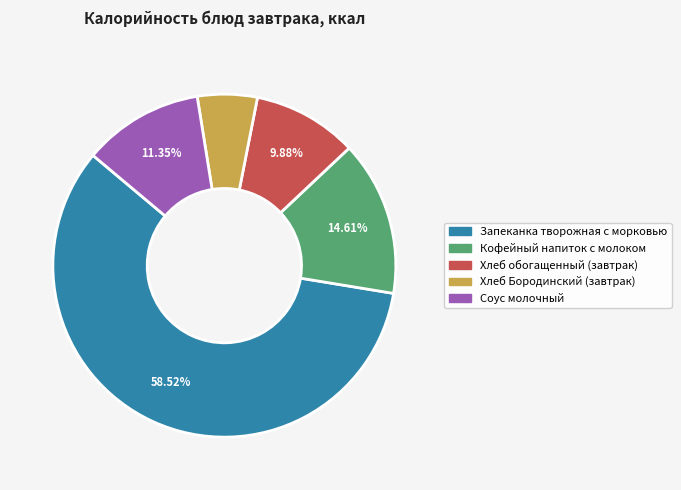

Which category has the smallest portion of the pie?

Хлеб Бородинский (завтрак)